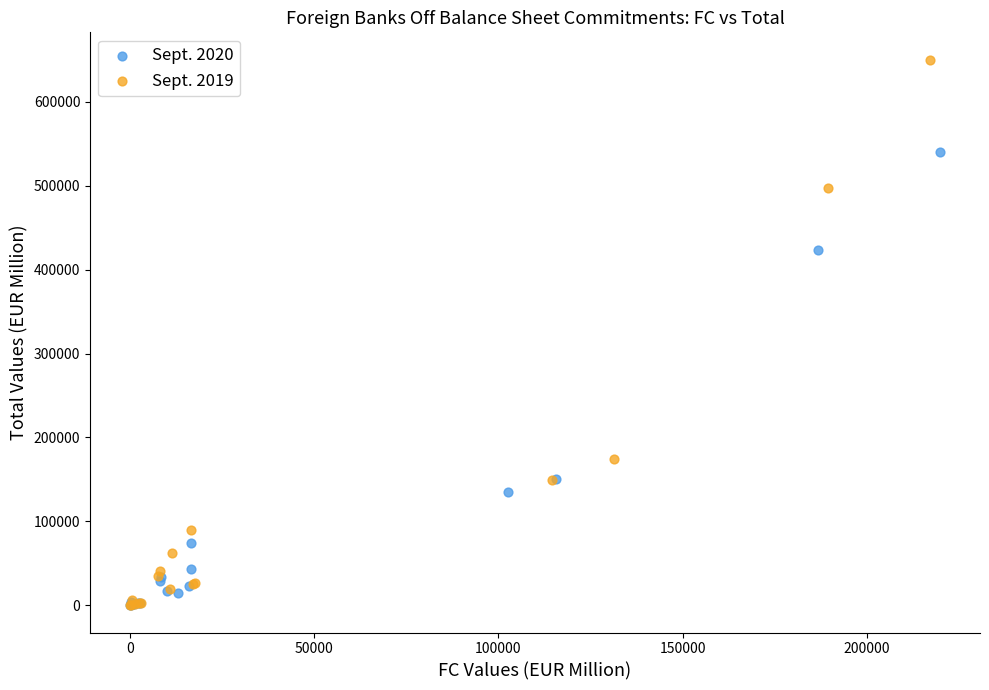

Which series has the widest spread of Y values?

Sept. 2019